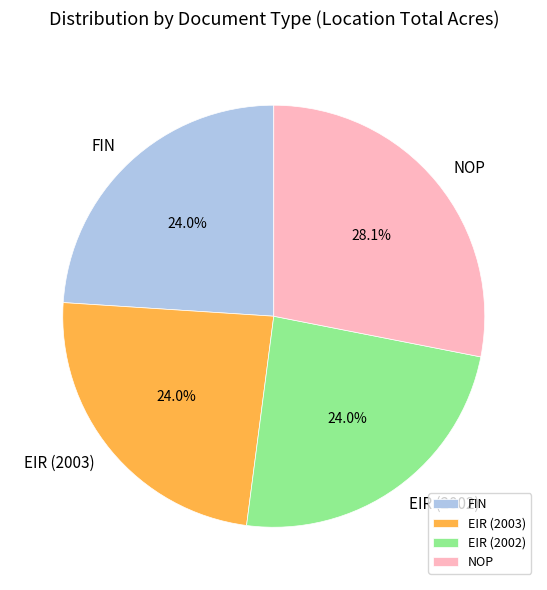

Is the sum of NOP and FIN greater than half?

Yes